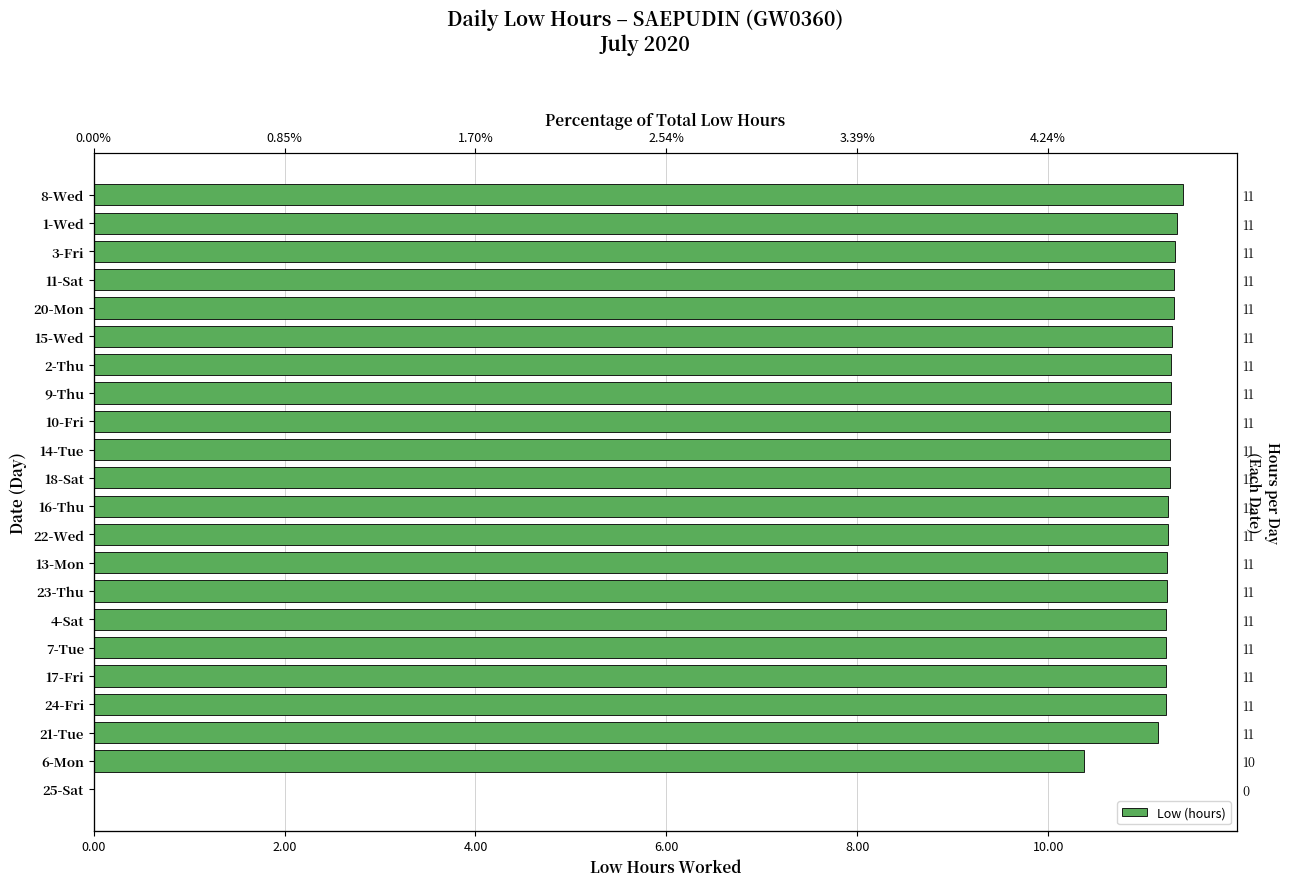

How many bars are there in total?

22